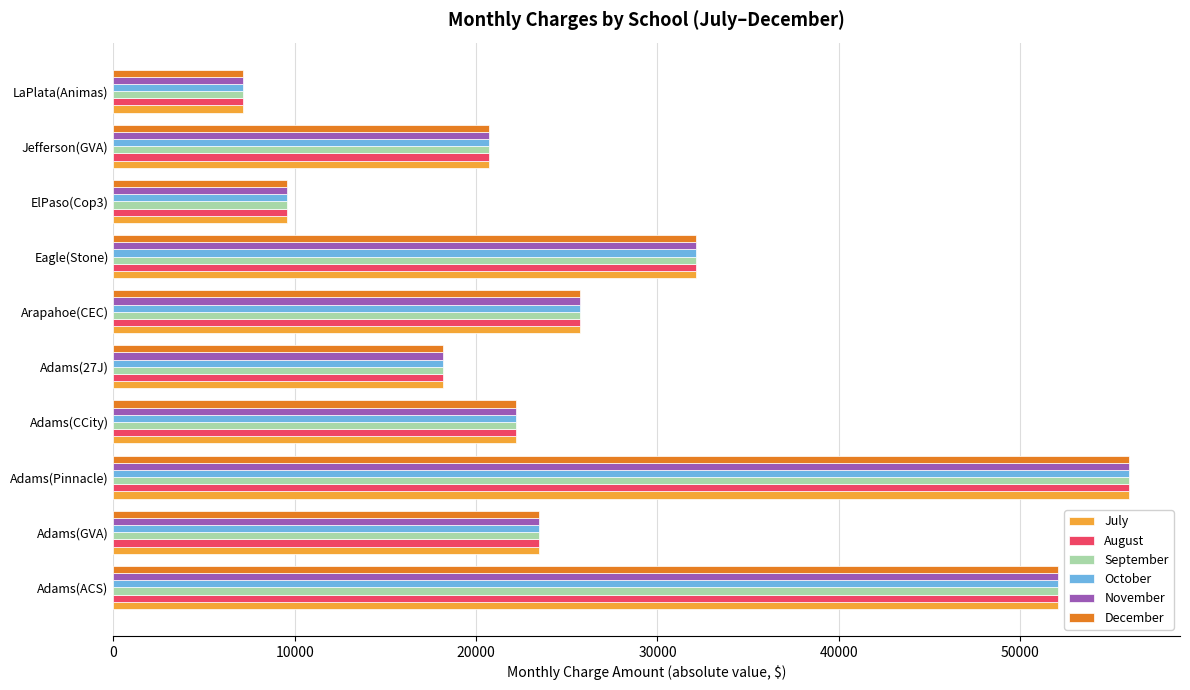

At which category does the chart reach its peak across all series?

Adams(Pinnacle)